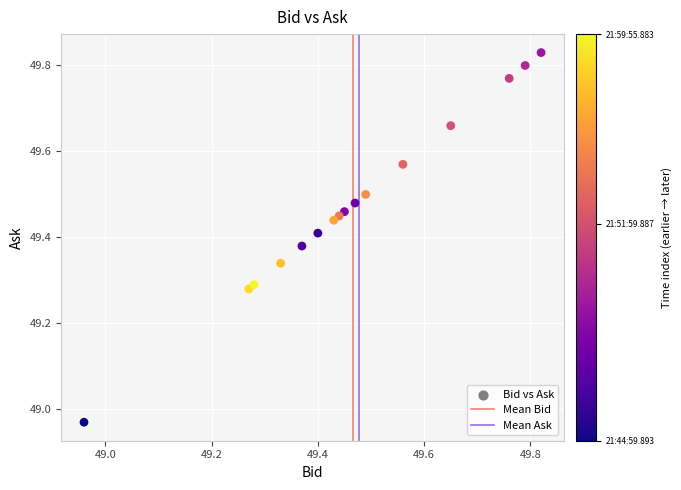

What is the range of Y values (max minus min)?

0.9